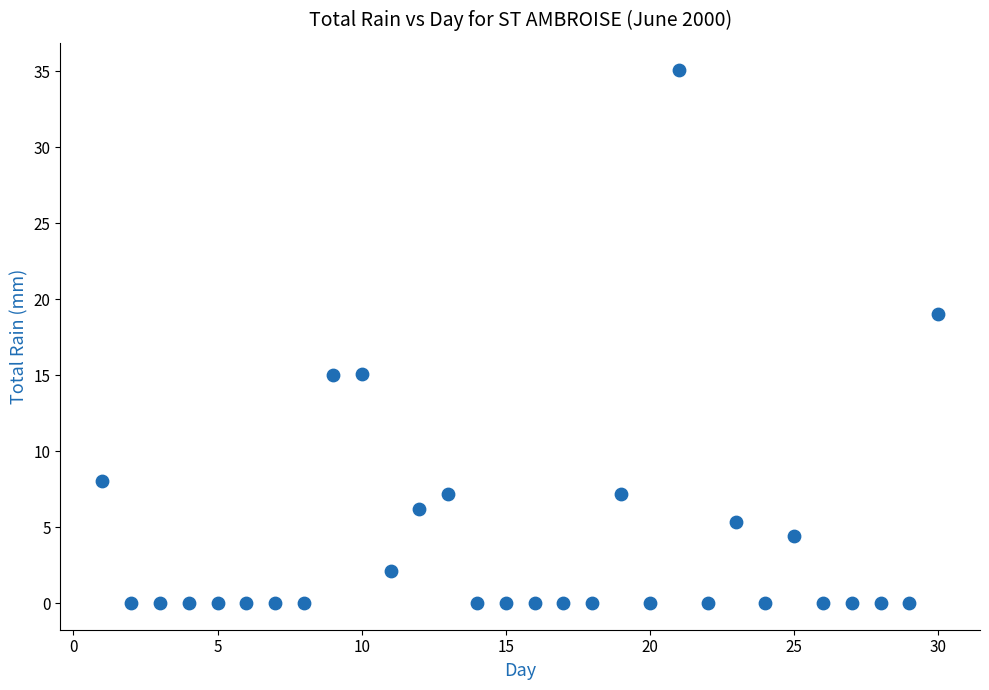

What is the range of X values (max minus min)?

29.0